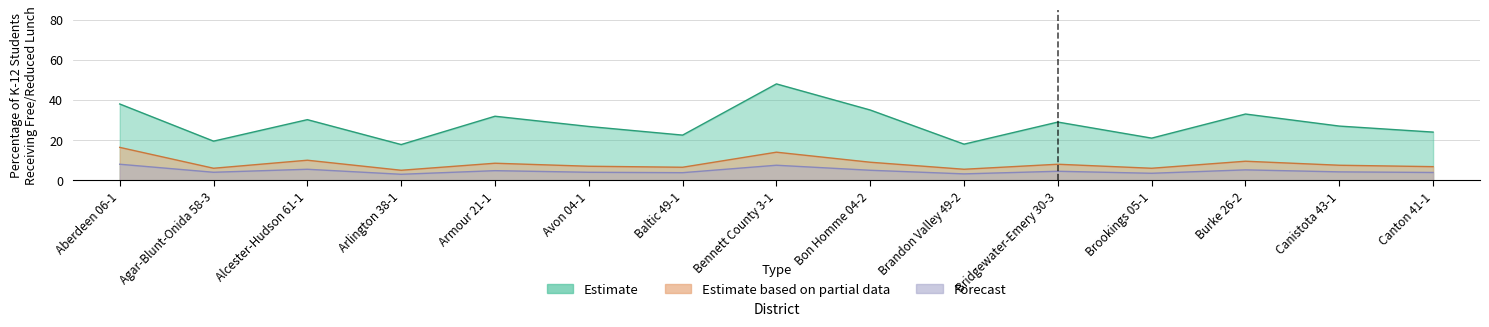

Is the value of Estimate at Agar-Blunt-Onida 58-3 greater than the value of Forecast at Avon 04-1?

Yes